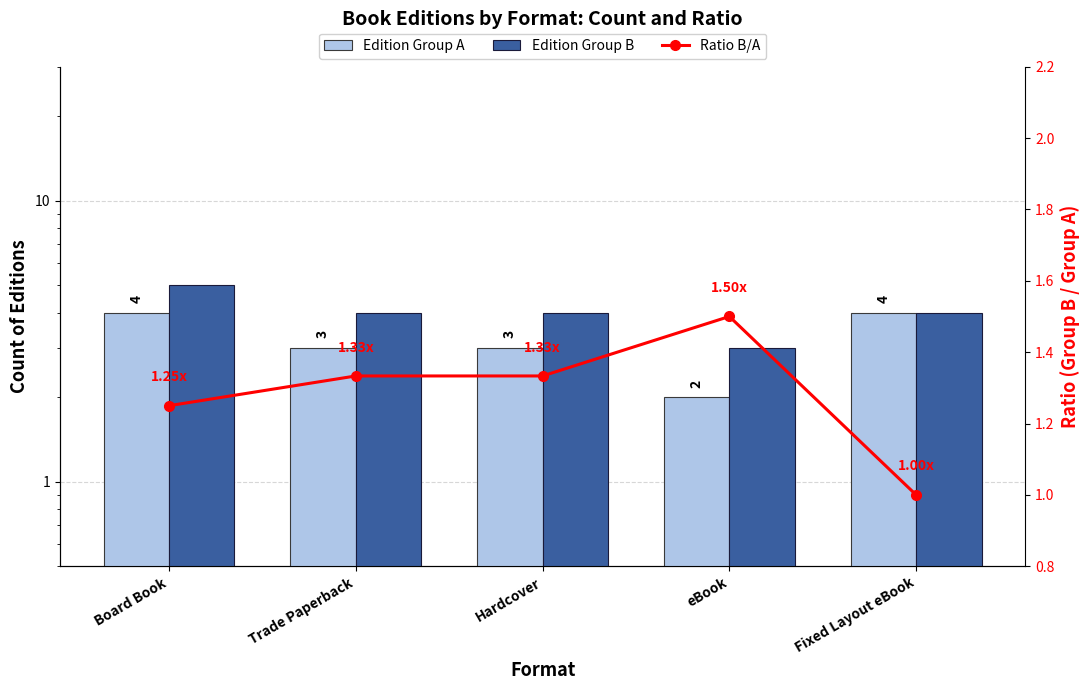

What is the sum of all Edition Group A values?

16.0